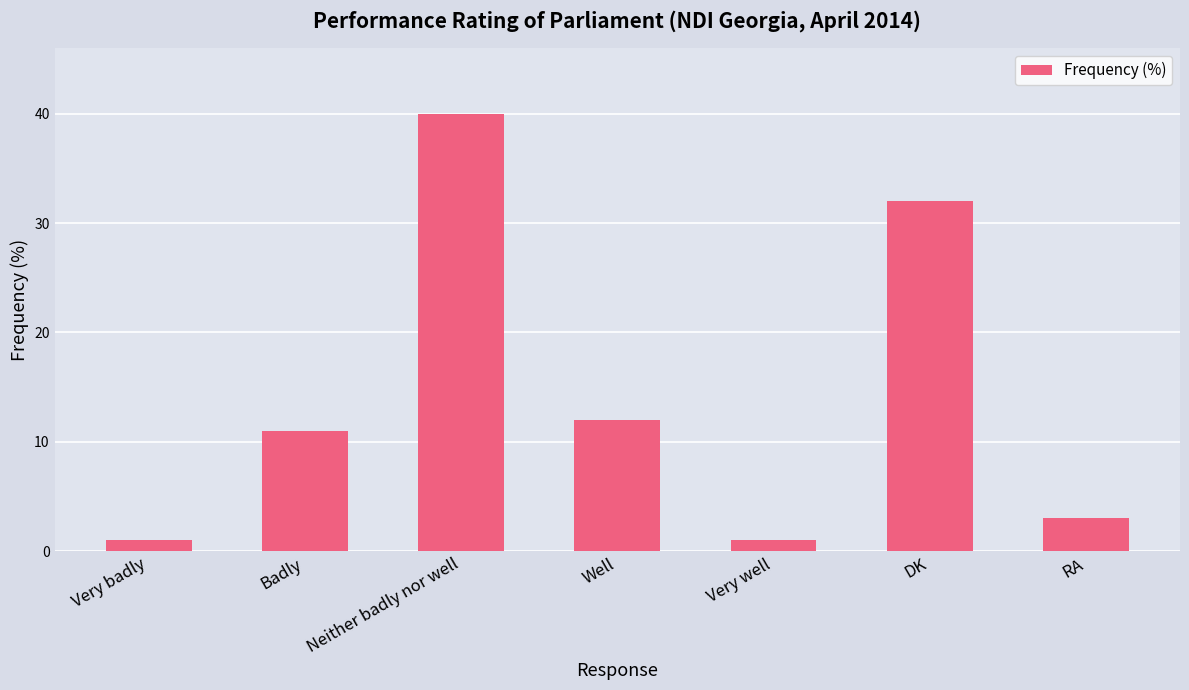

Where is the data nearest to the value 20?

Well